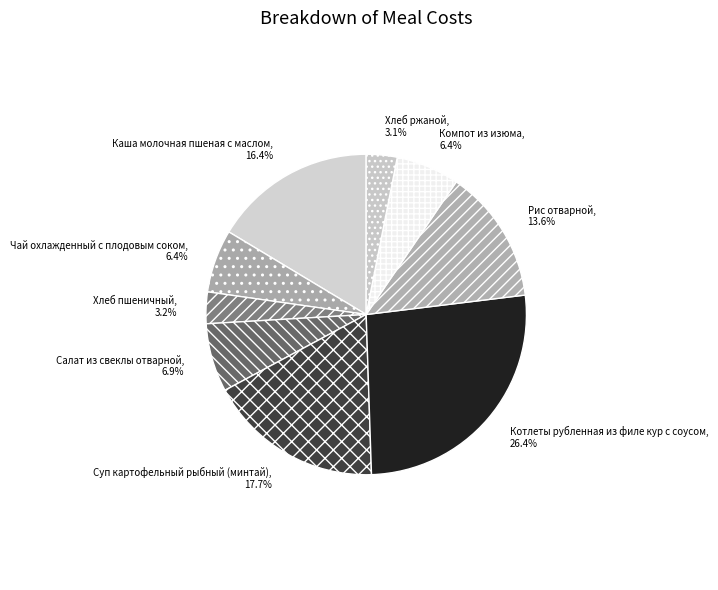

To the nearest percent, what percentage of the pie is Каша молочная пшеная с маслом?

16%